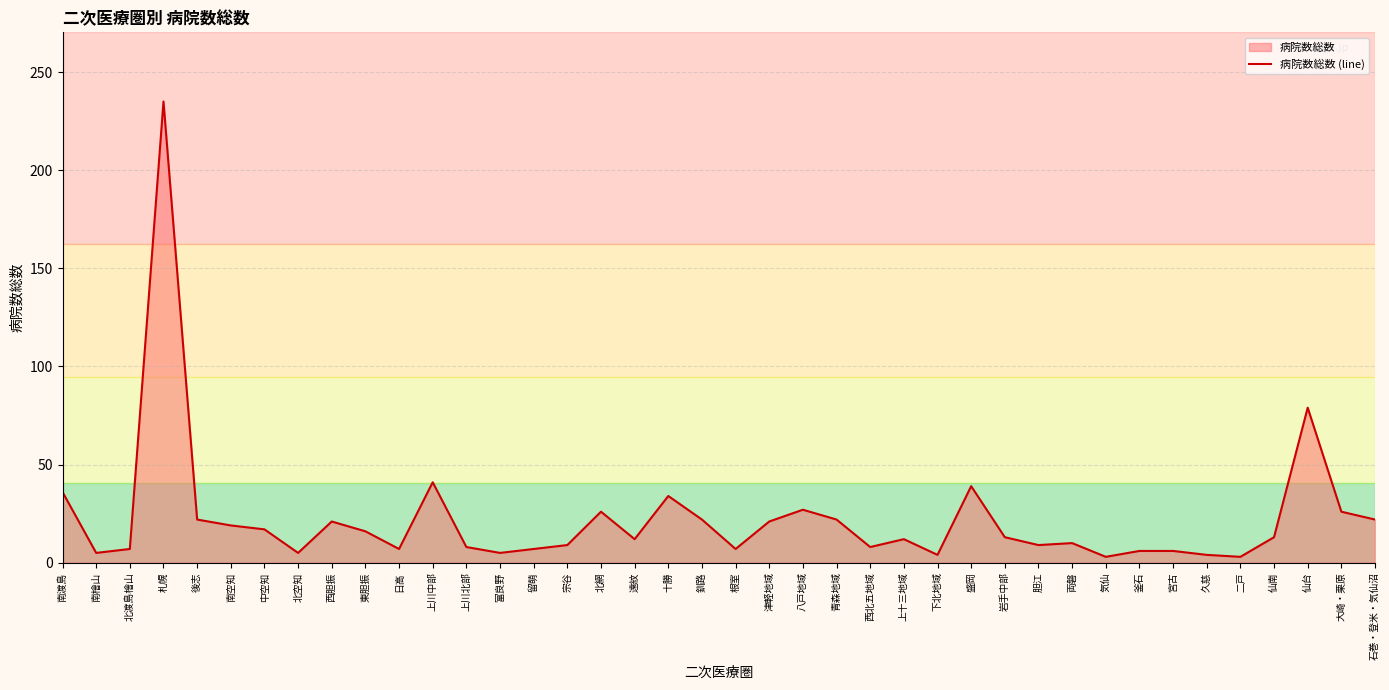

What is the label of the 16th point from the left?

宗谷